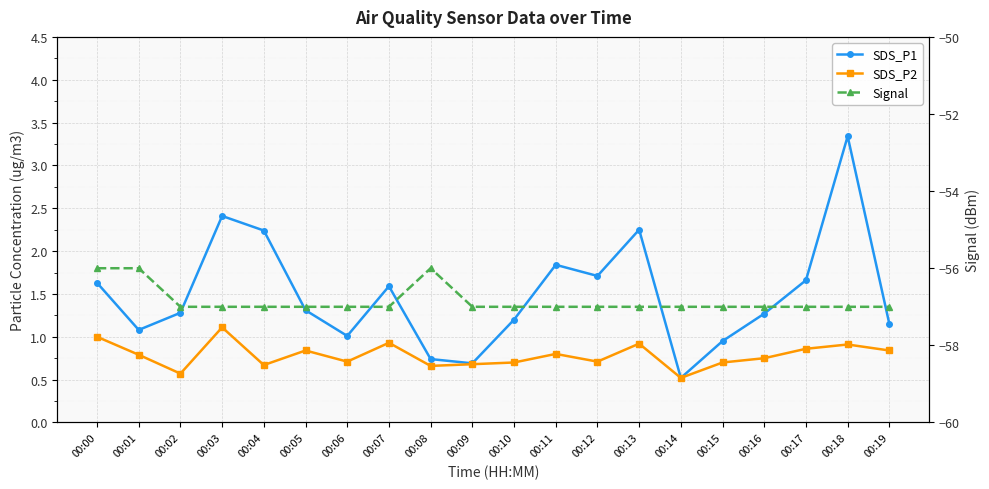

Reading right to left, what are all the values shown in this chart?

SDS_P1: 1.1	3.3	1.7	1.3	0.9	0.5	2.2	1.7	1.8	1.2	0.7	0.7	1.6	1.0	1.3	2.2	2.4	1.3	1.1	1.6
SDS_P2: 0.8	0.9	0.9	0.8	0.7	0.5	0.9	0.7	0.8	0.7	0.7	0.7	0.9	0.7	0.8	0.7	1.1	0.6	0.8	1.0
Signal: -57.0	-57.0	-57.0	-57.0	-57.0	-57.0	-57.0	-57.0	-57.0	-57.0	-57.0	-56.0	-57.0	-57.0	-57.0	-57.0	-57.0	-57.0	-56.0	-56.0